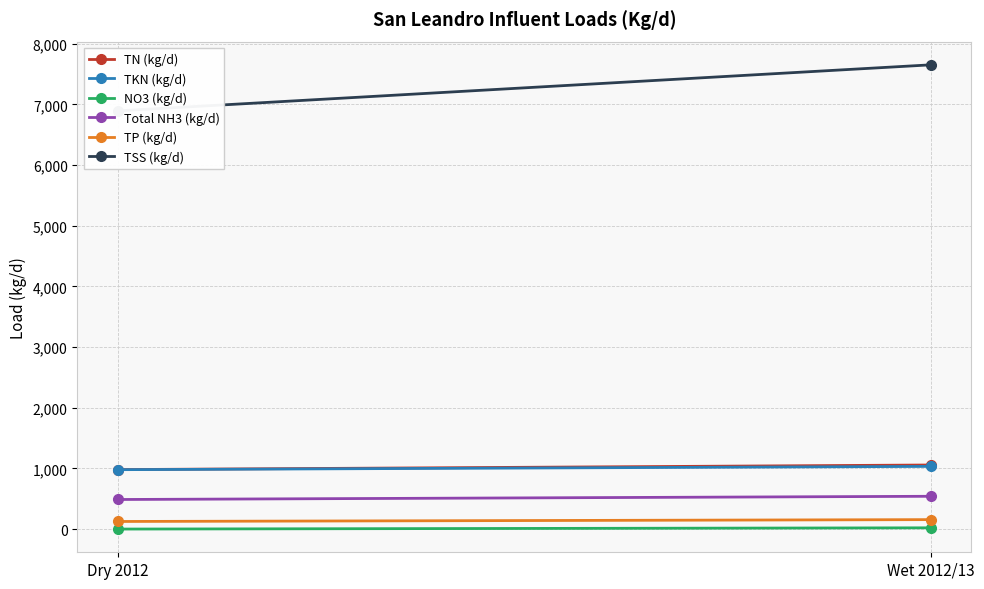

List the labels in order of Total NH3 (kg/d) value, largest first.

Wet 2012/13, Dry 2012